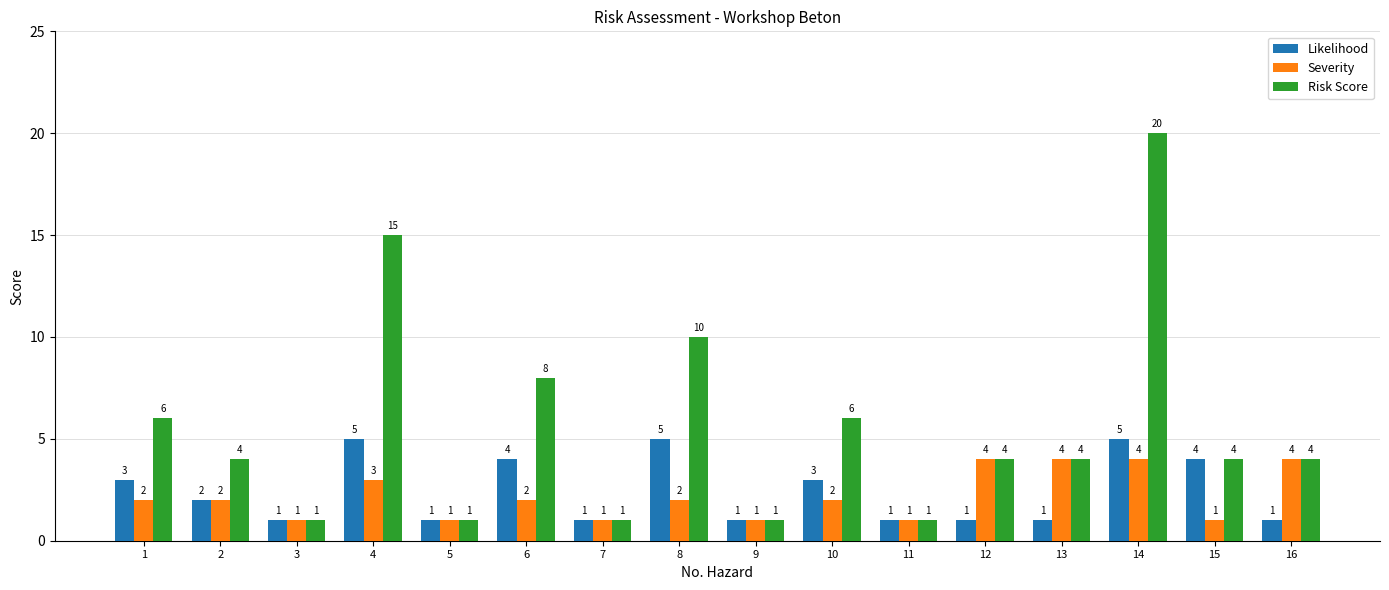

Which series changed the most between 2 and 14?

Risk Score